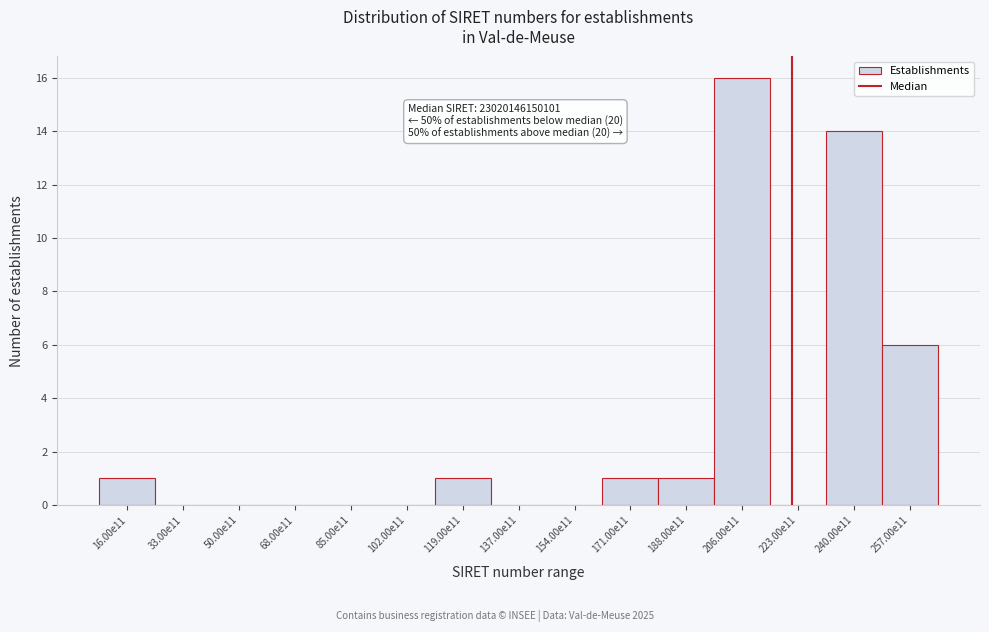

Reading left to right, transcribe all the data shown in this chart.

16.00e11=1	33.00e11=0	50.00e11=0	68.00e11=0	85.00e11=0	102.00e11=0	119.00e11=1	137.00e11=0	154.00e11=0	171.00e11=1	188.00e11=1	206.00e11=16	223.00e11=0	240.00e11=14	257.00e11=6